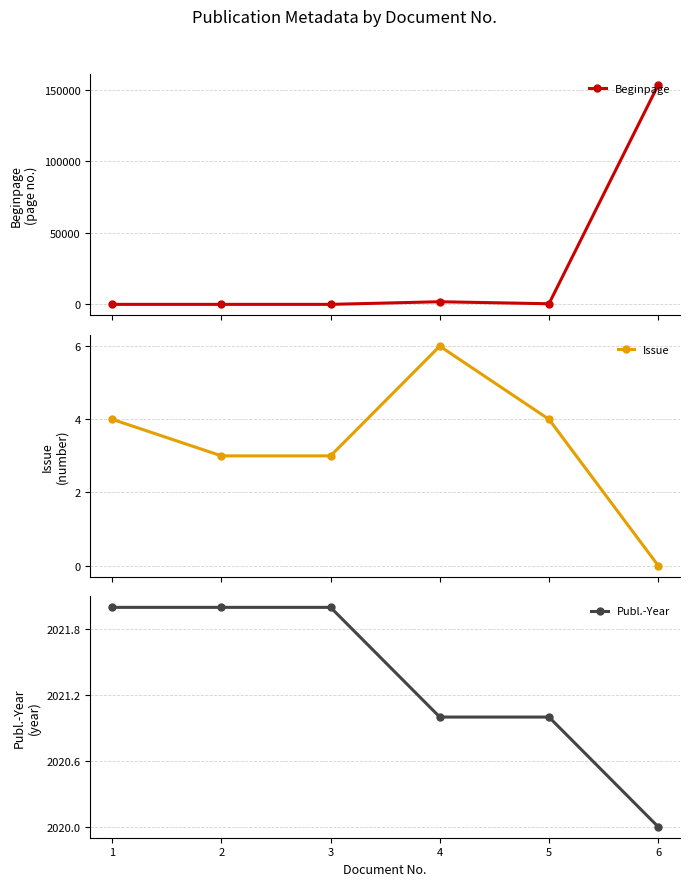

The Publ.-Year series shows 2021 at 4. True or false?

True